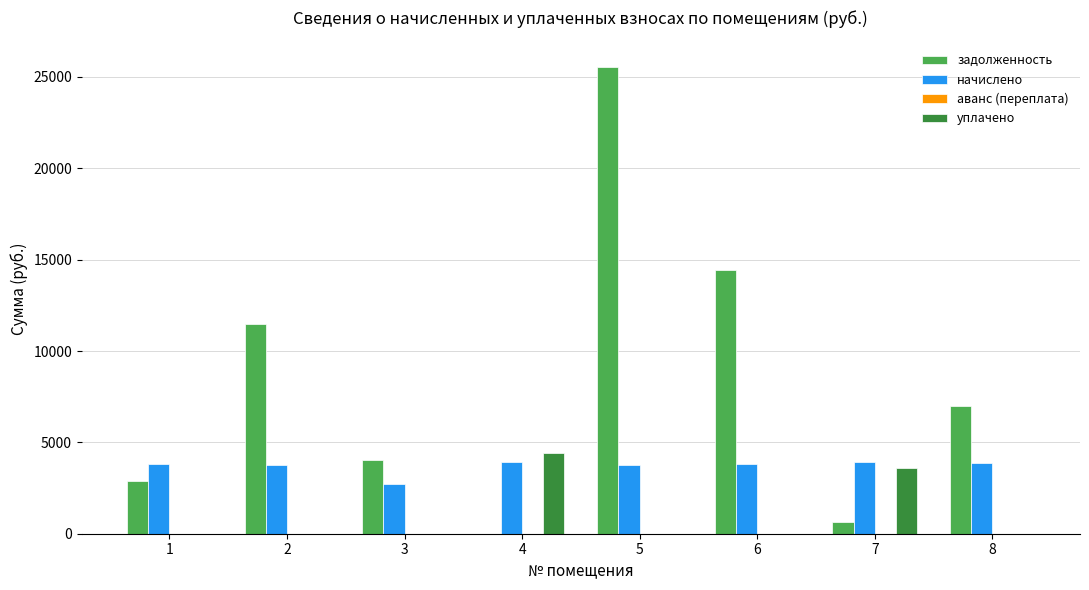

What is the maximum value shown in the chart?

25569.0